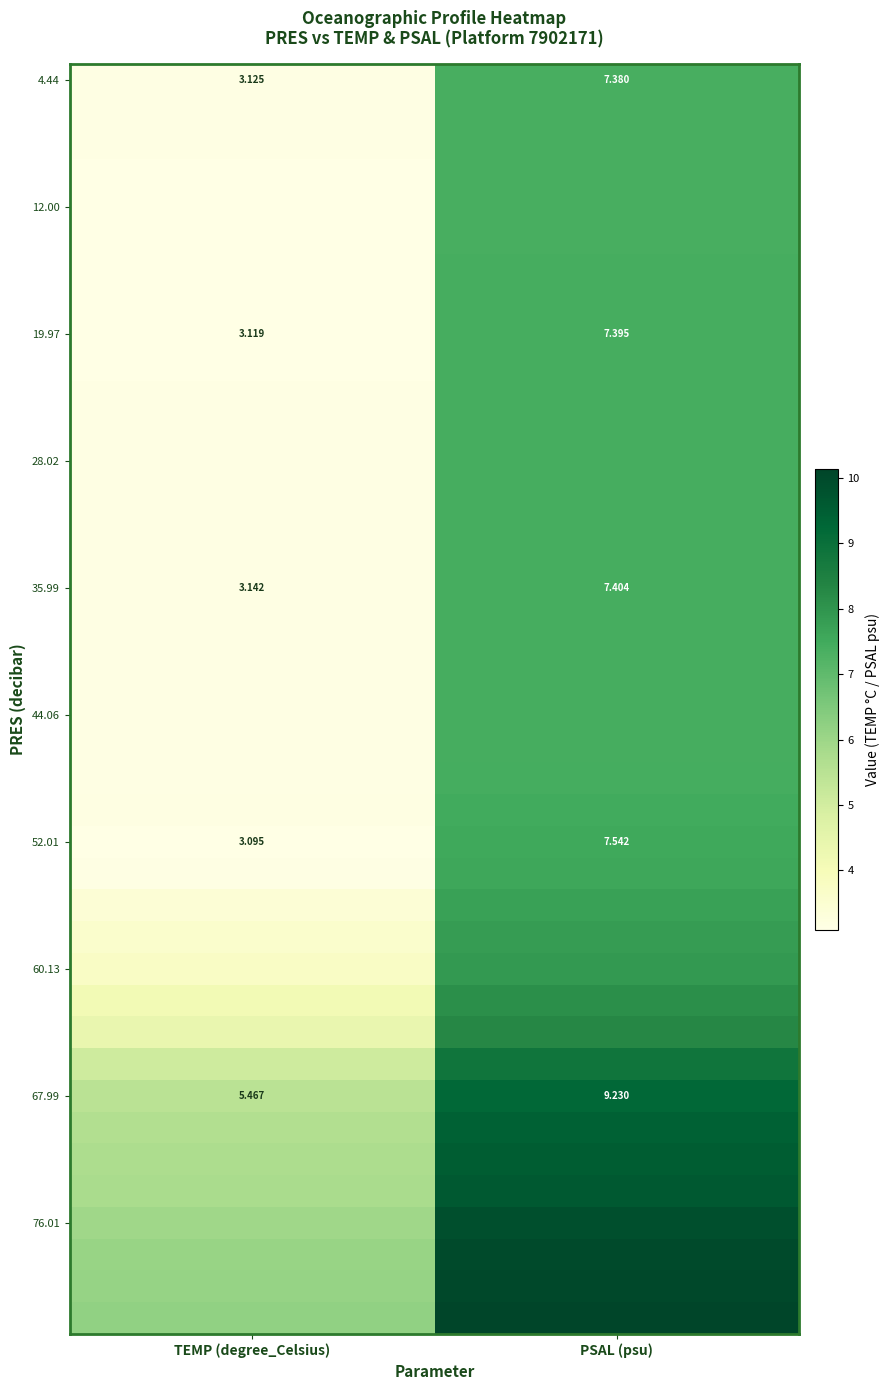

At which category is the sum across all series the highest?

PSAL (psu)